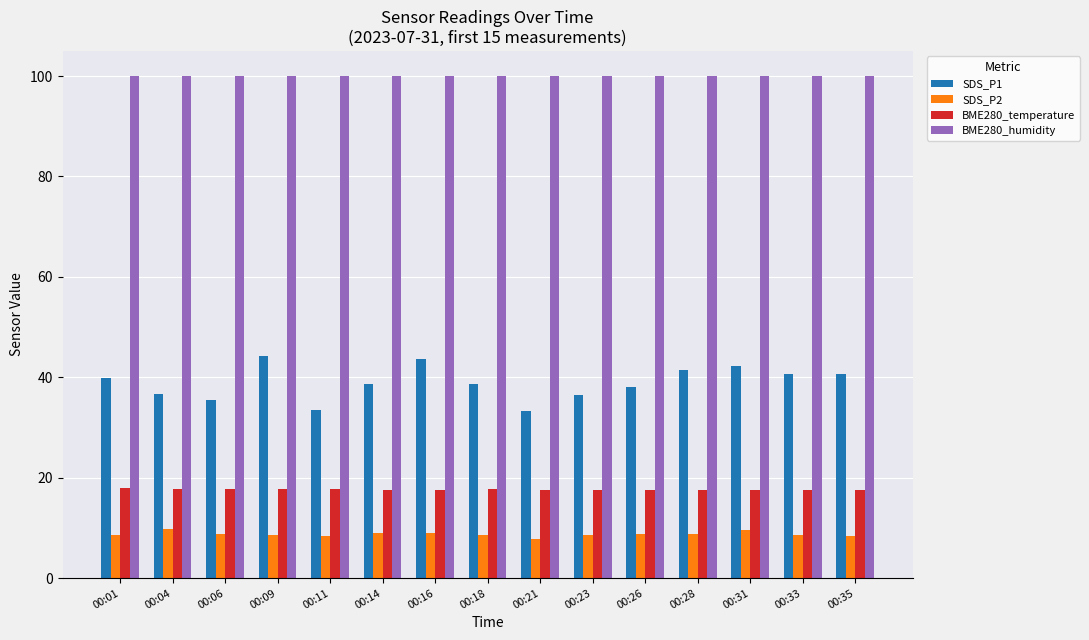

What is the value of the BME280_temperature bar at the 10th from the left?

17.6